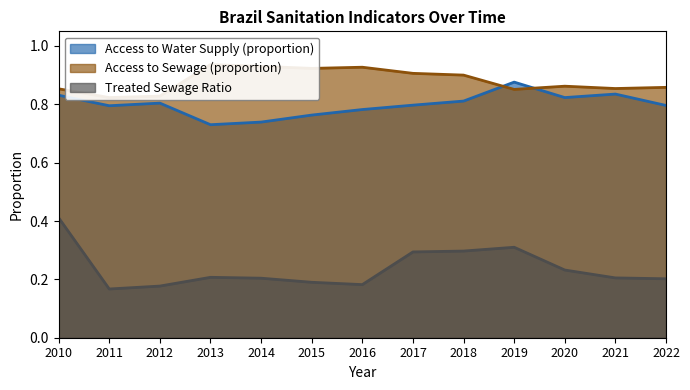

At how many categories does at least one series exceed 0?

13